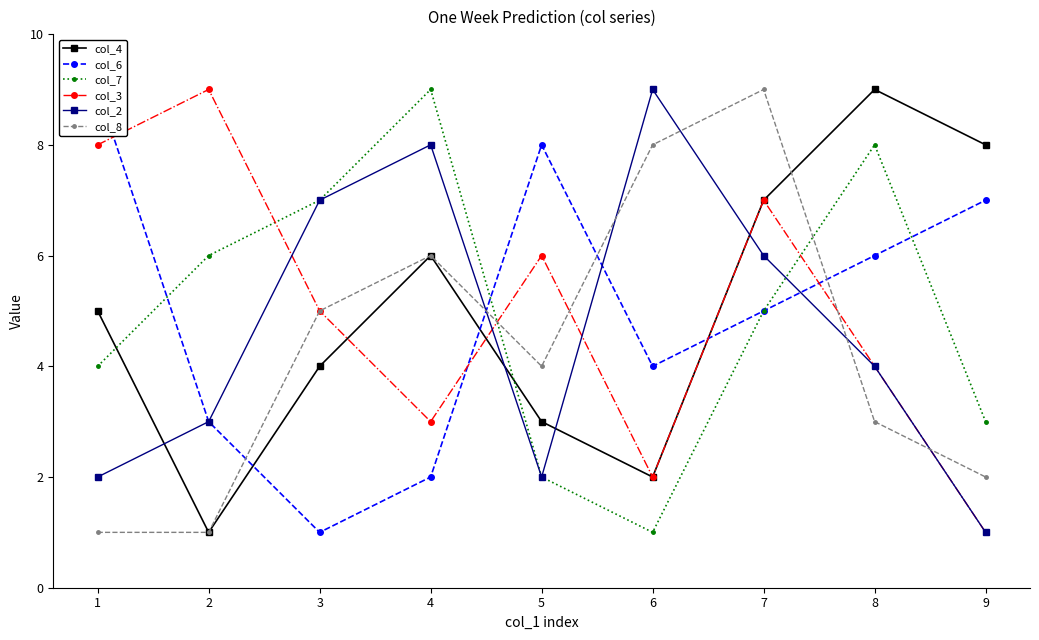

How many lines are shown in the chart?

6